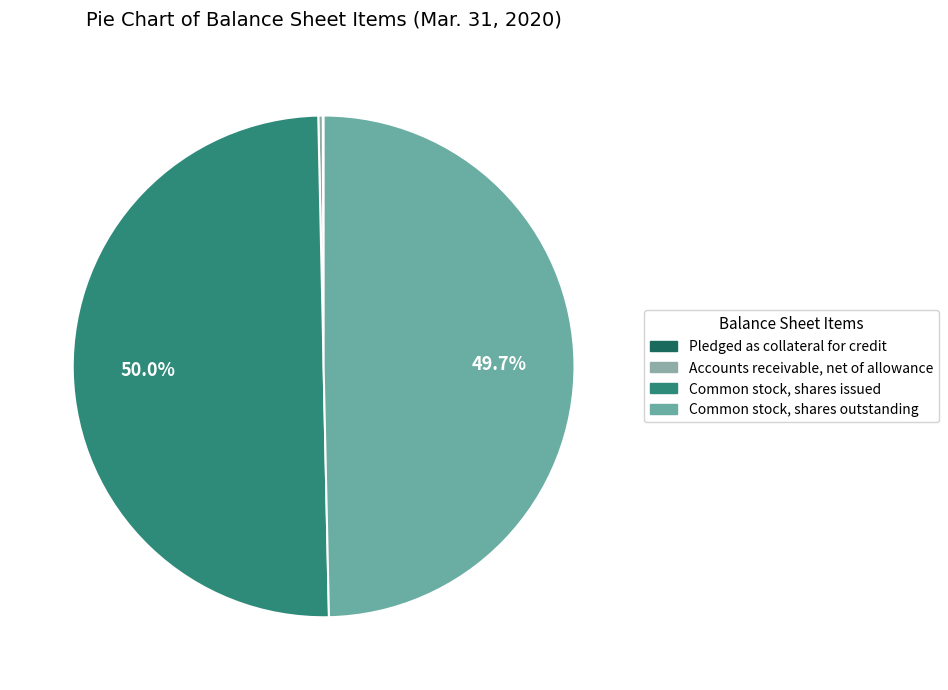

How many slices are in this pie chart?

4